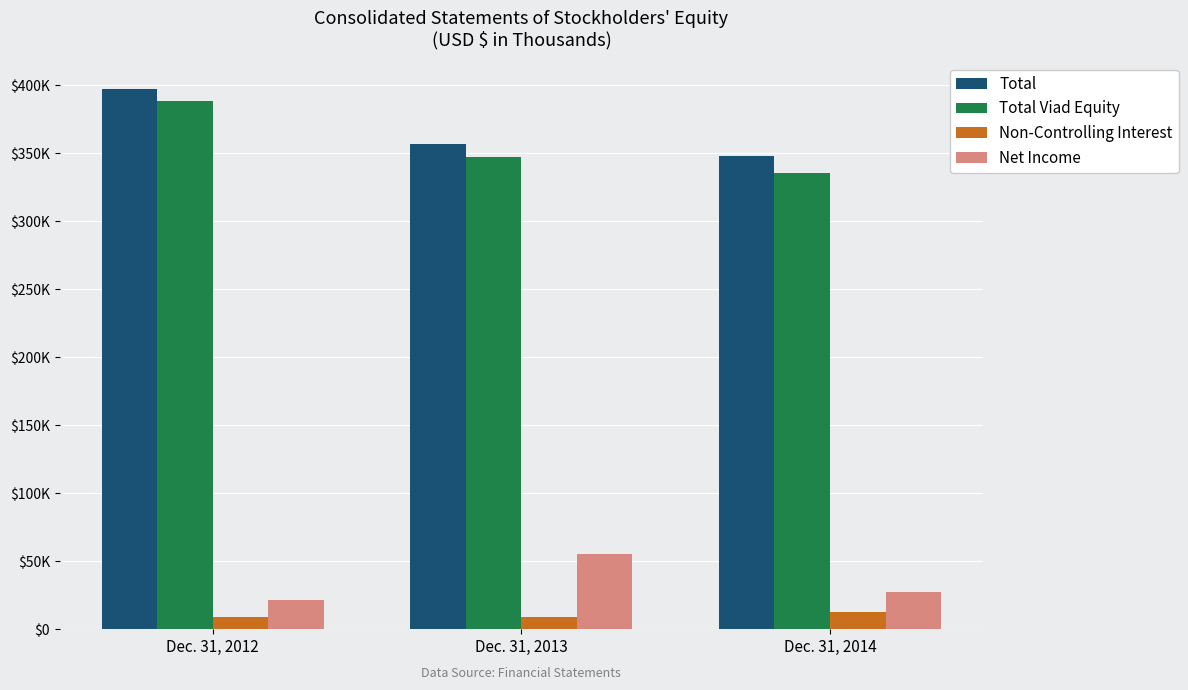

Is the value of Net Income at Dec. 31, 2012 greater than the value of Total Viad Equity at Dec. 31, 2012?

No